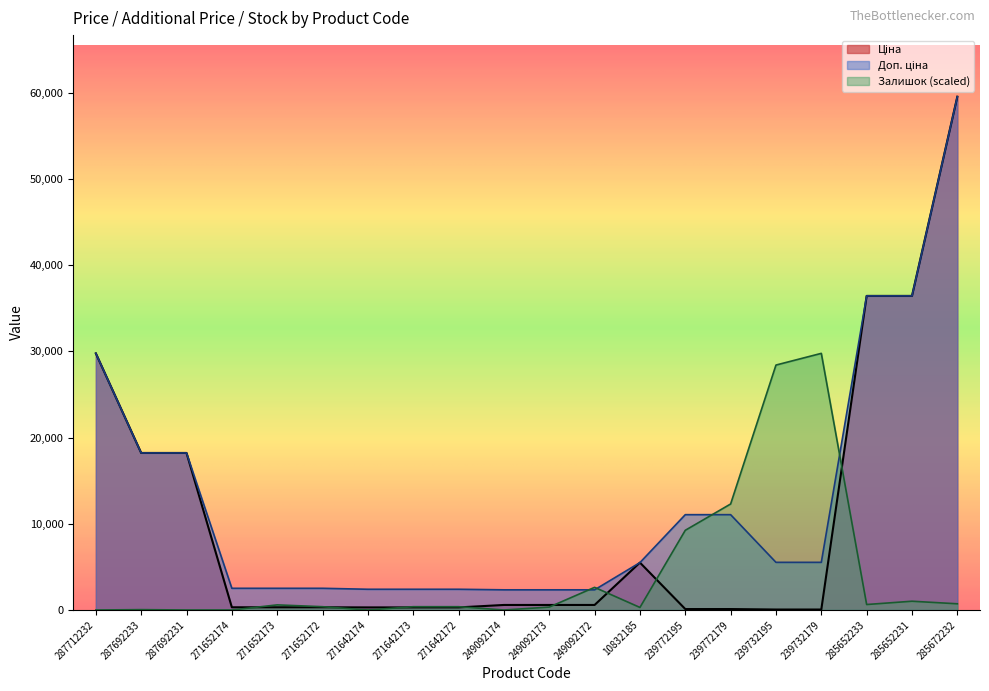

Reading right to left, transcribe all the data shown in this chart.

Ціна: 285672232=59523.0	285652231=36424.0	285652233=36424.0	239732179=55.3	239732195=55.3	239772179=110.5	239772195=110.5	10832185=5497.3	249092172=584.9	249092173=584.9	249092174=584.9	271642172=300.6	271642173=300.6	271642174=300.6	271652172=314.7	271652173=314.7	271652174=314.7	287692231=18212.0	287692233=18212.0	287712232=29761.5
Доп. ціна: 285672232=59523.0	285652231=36424.0	285652233=36424.0	239732179=5528.0	239732195=5528.0	239772179=11055.0	239772195=11055.0	10832185=5497.3	249092172=2339.7	249092173=2339.7	249092174=2339.7	271642172=2405.2	271642173=2405.2	271642174=2405.2	271652172=2517.5	271652173=2517.5	271652174=2517.5	287692231=18212.0	287692233=18212.0	287712232=29761.5
Залишок: 285672232=720.7	285652231=1017.5	285652233=635.9	239732179=29761.5	239732195=28404.8	239772179=12294.6	239772195=9242.2	10832185=296.8	249092172=2628.5	249092173=339.2	249092174=0.0	271642172=381.6	271642173=381.6	271642174=0.0	271652172=381.6	271652173=593.5	271652174=0.0	287692231=0.0	287692233=42.4	287712232=0.0